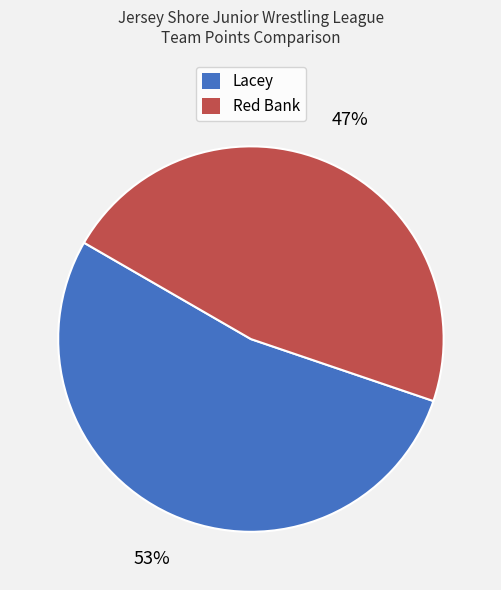

Do Lacey and Red Bank together represent more than half of the pie?

Yes